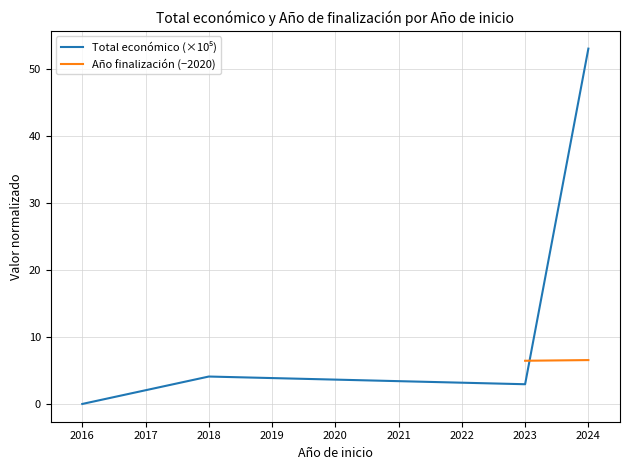

Does the chart have visible grid lines?

Yes